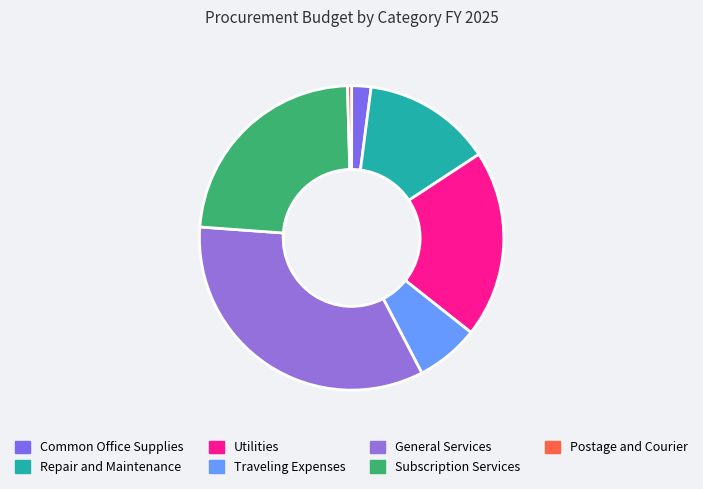

Combined, what portion of the pie is Repair and Maintenance and Utilities?

33.6%